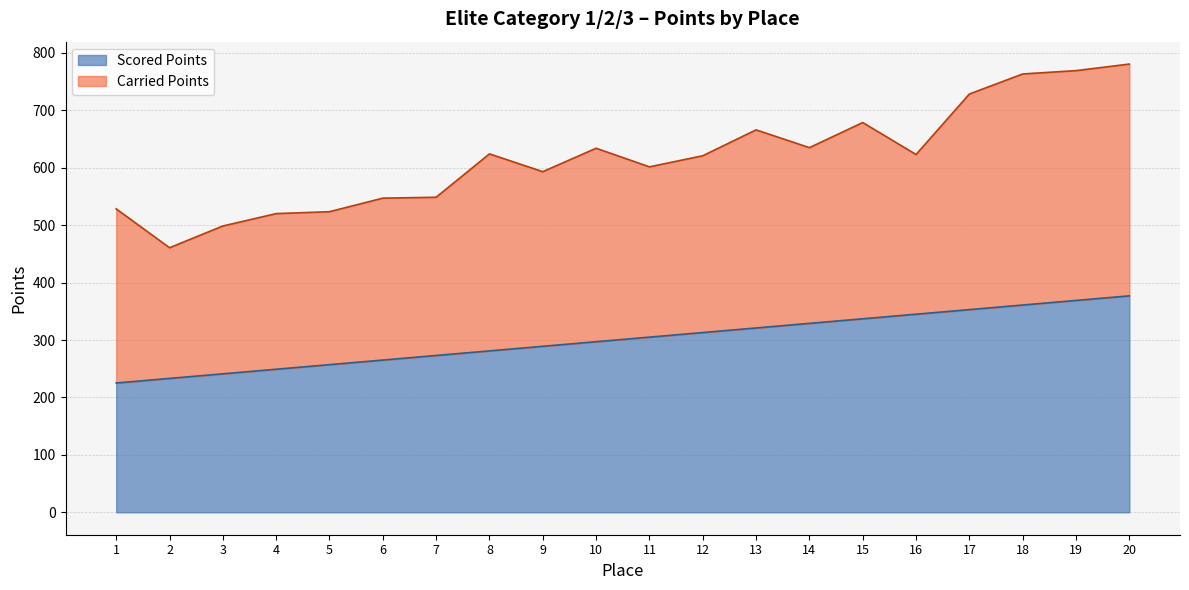

The chart shows a value of 589.8 at 15. True or false?

False